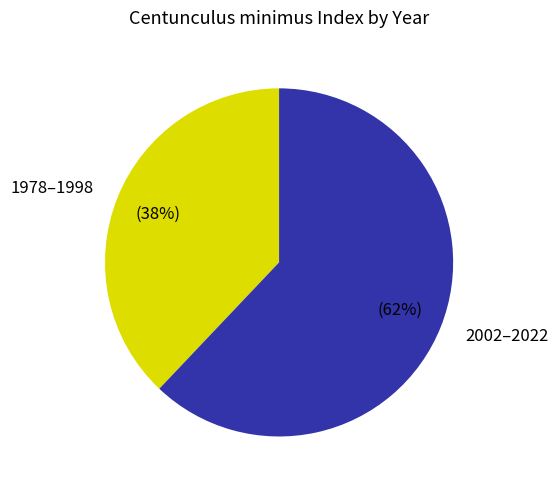

Count the number of slices in the pie.

2